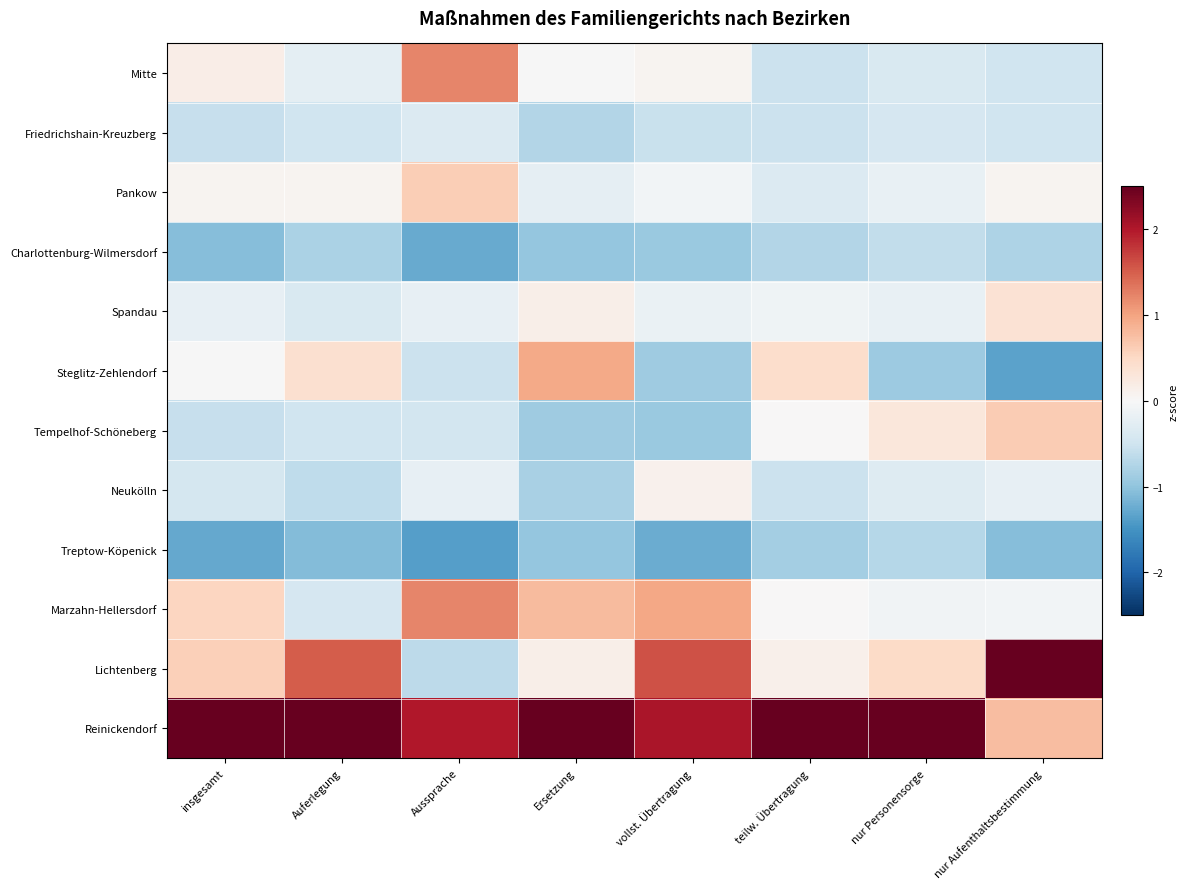

What is the difference between the highest and lowest values at Aussprache?

3.4